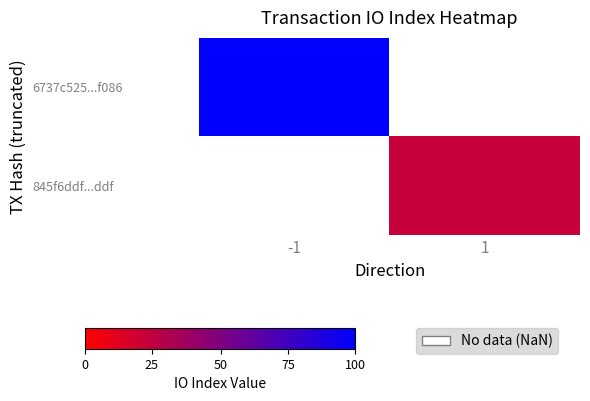

List the series in order of their overall mean, highest first.

6737c525...f086, 845f6ddf...ddf